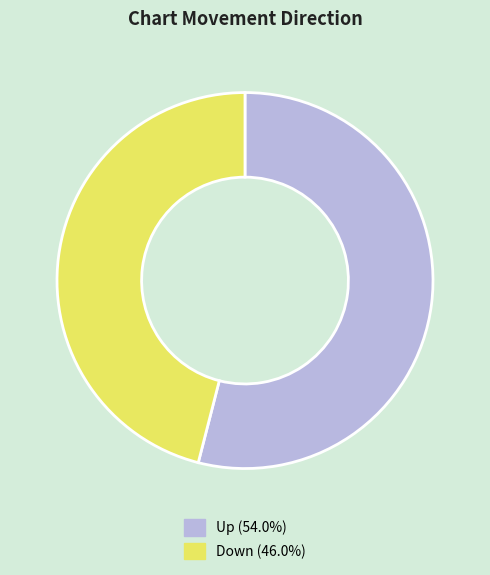

Is there a majority slice in this chart?

Yes